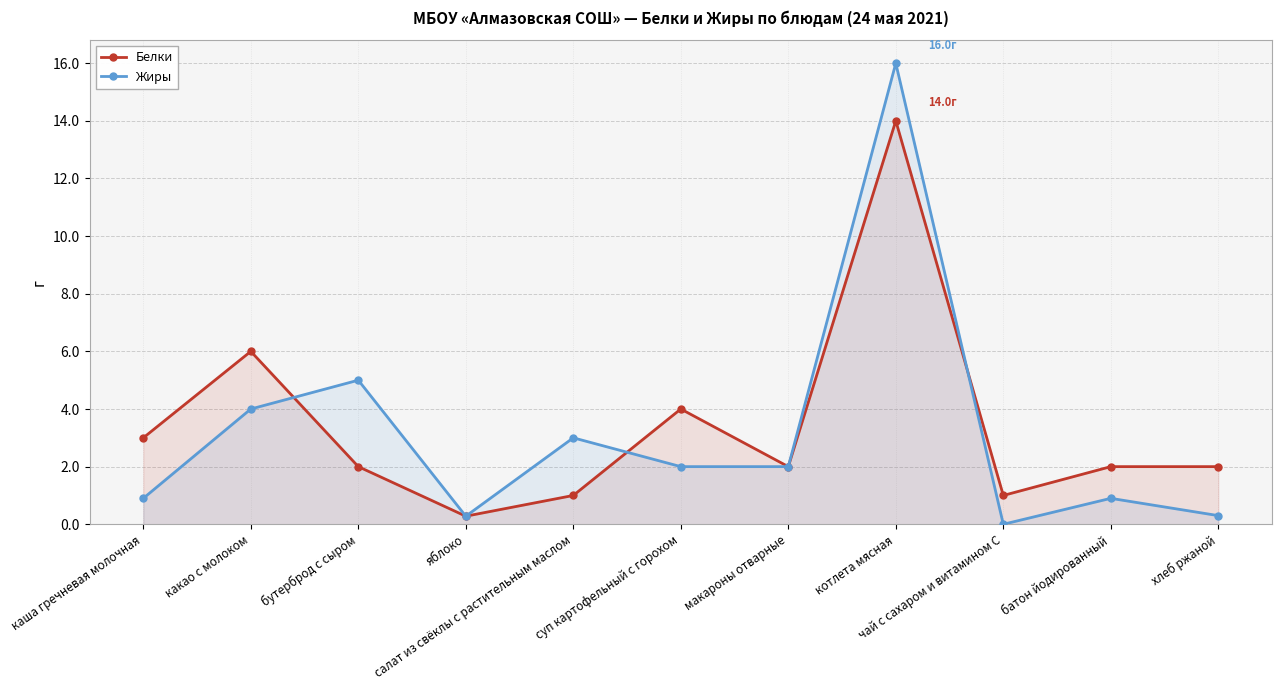

True or false: Белки has more than 2 interior local peaks.

True